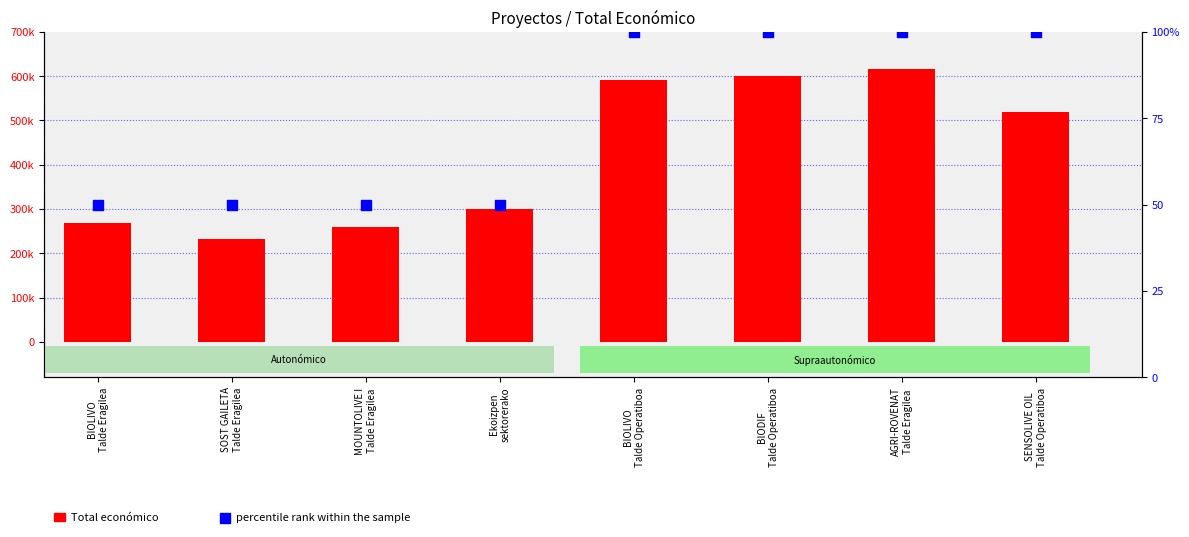

Which series reaches the maximum Y coordinate?

Total económico